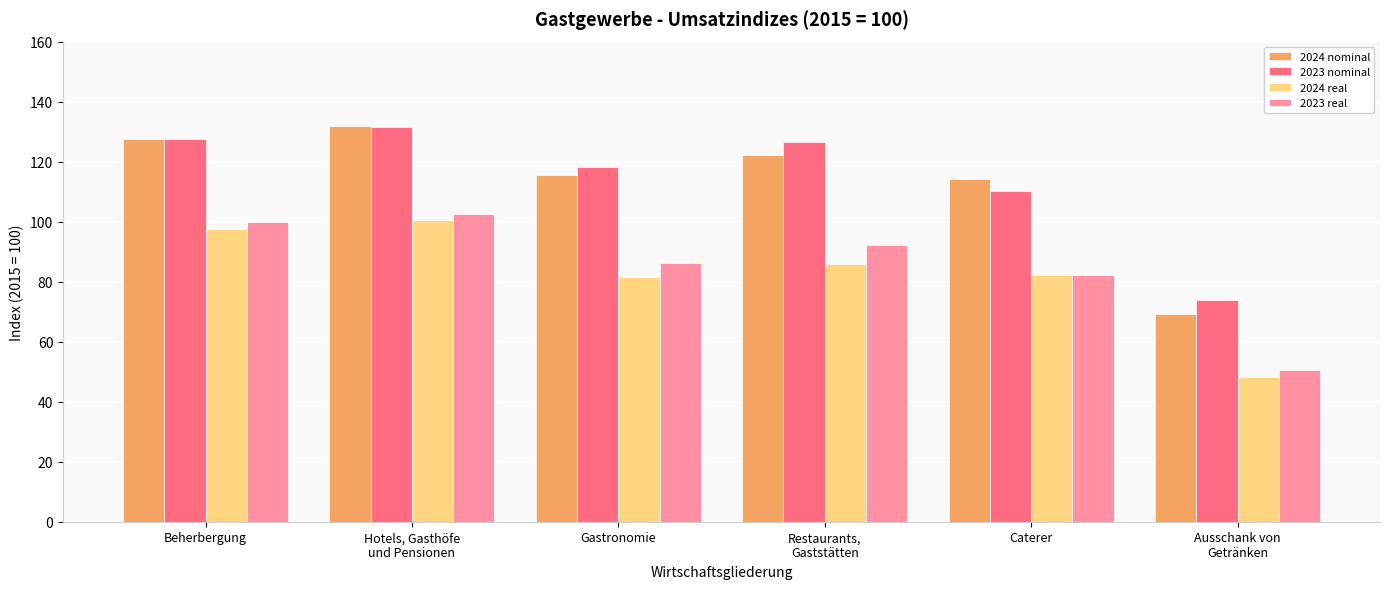

What is the difference between the maximum and second lowest values in the 2023 real series?

20.4